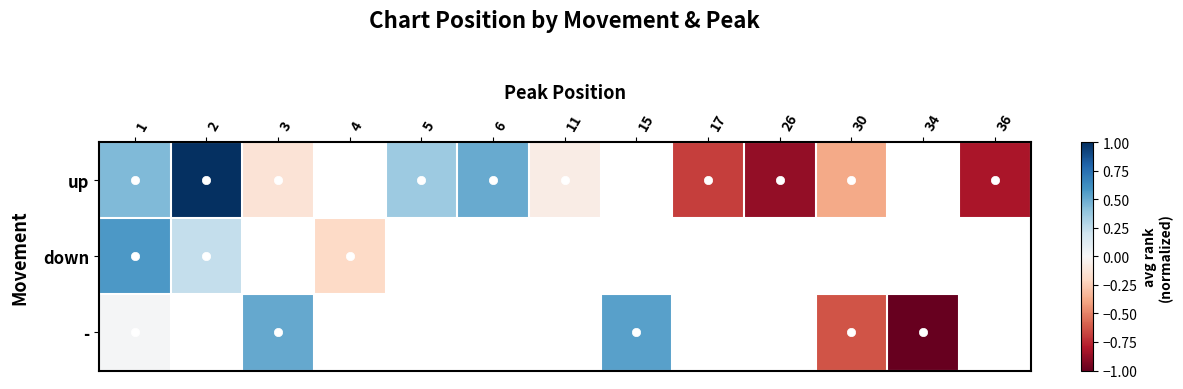

Which series has the widest spread of values?

up